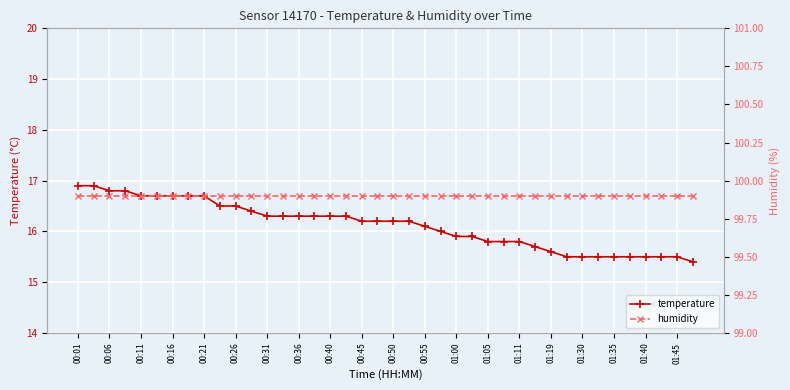

True or false: humidity and temperature cross at least once.

False